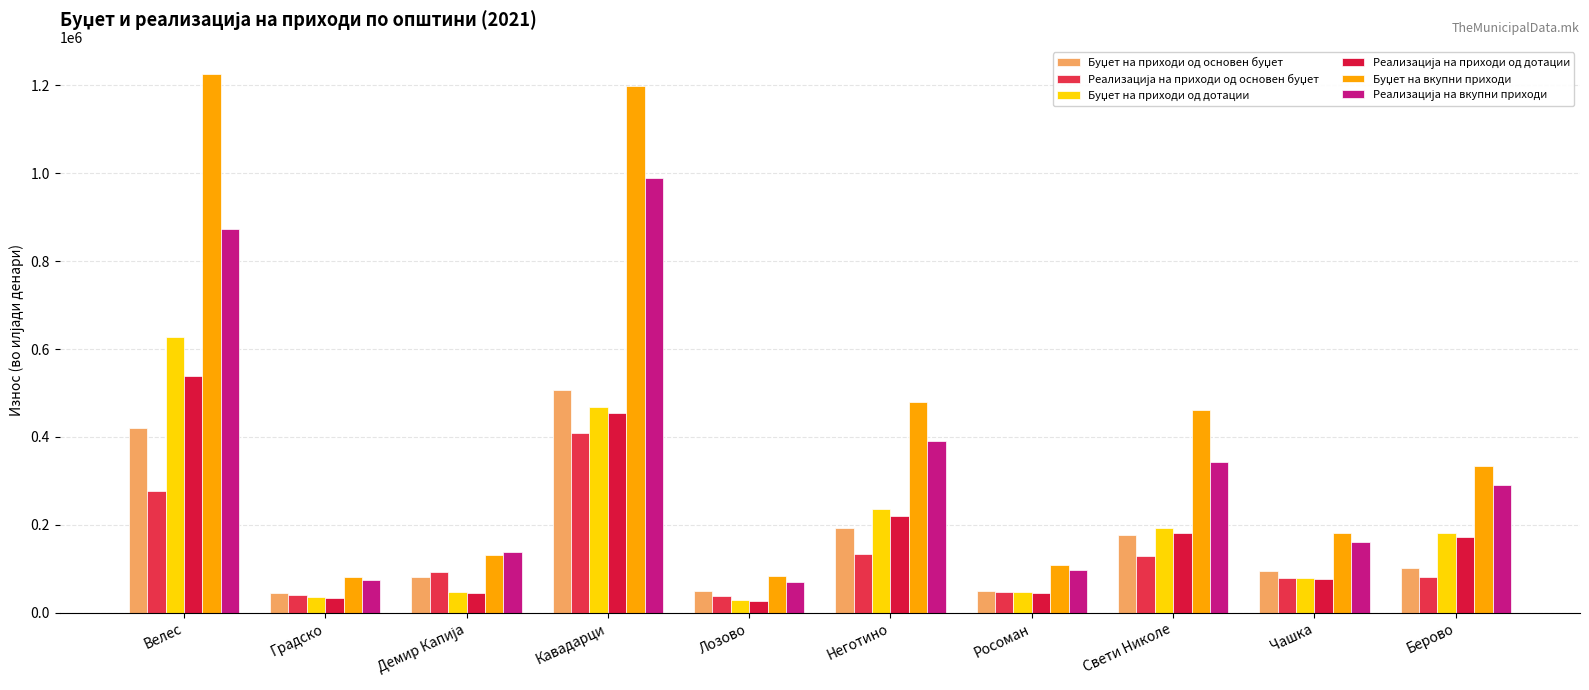

What is the sum of all Буџет на приходи од дотации values?

1944045.2